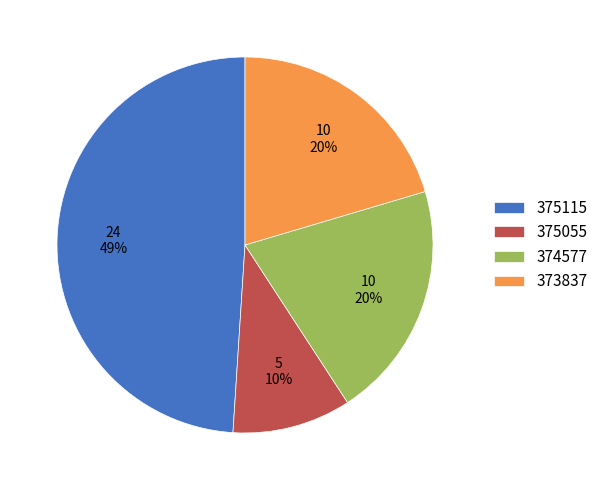

Do 375055 and 374577 together represent more than half of the pie?

No